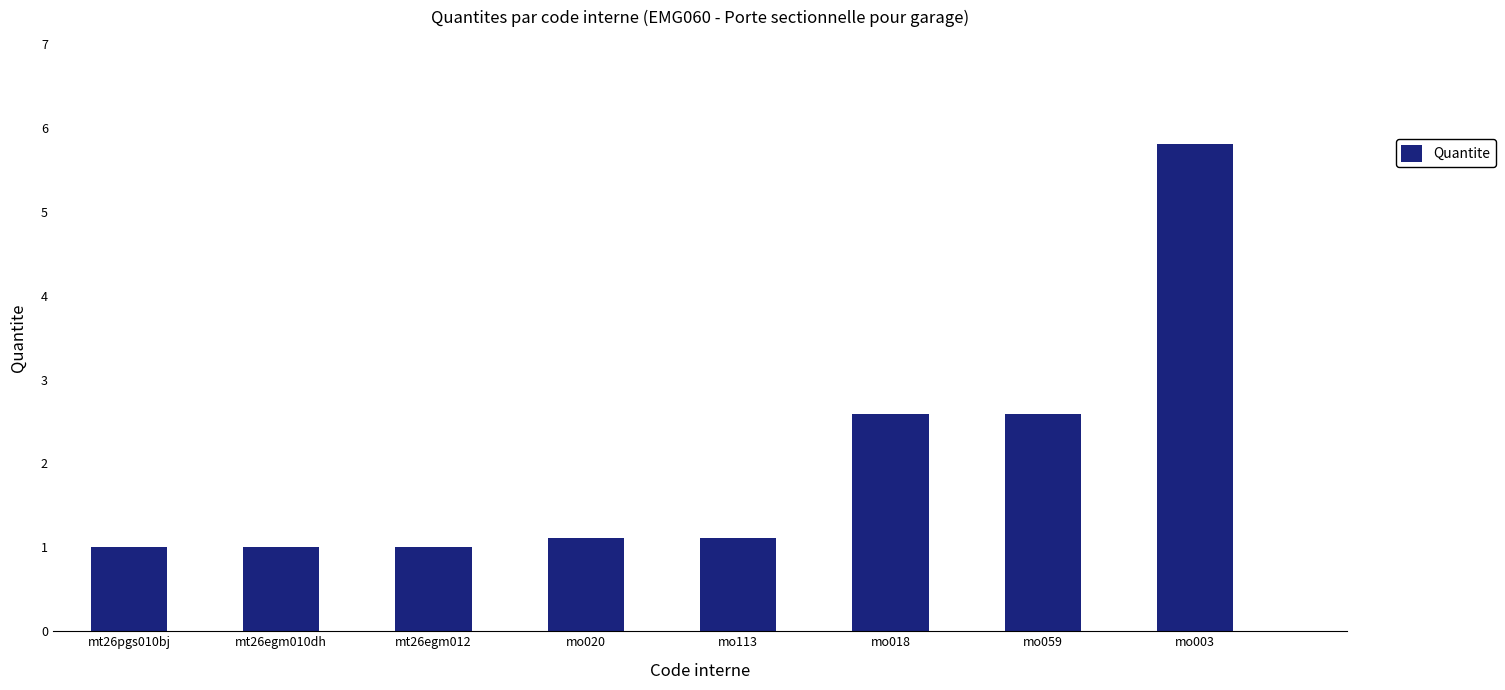

What is the label of the 6th bar from the right?

mt26egm012